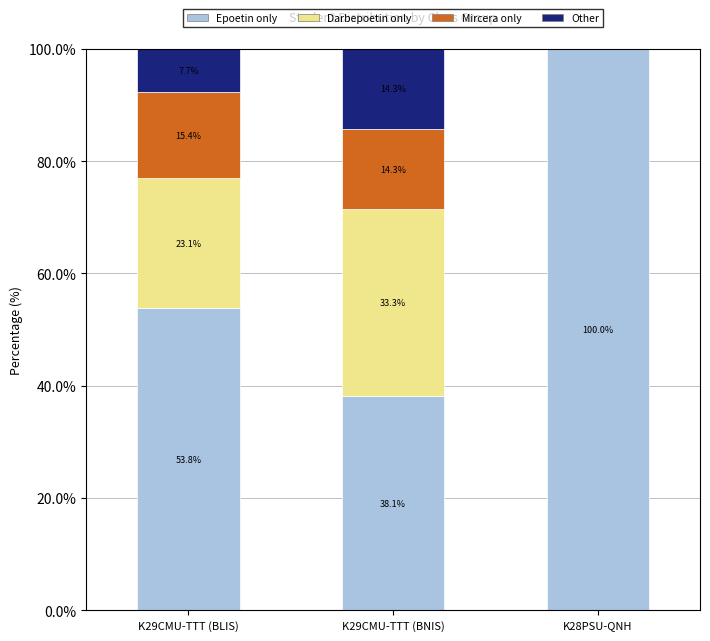

At which label does Epoetin only reach its peak?

K28PSU-QNH